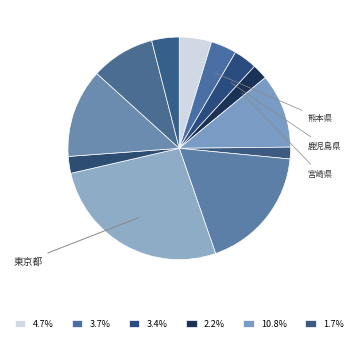

Does any single category account for the majority?

No